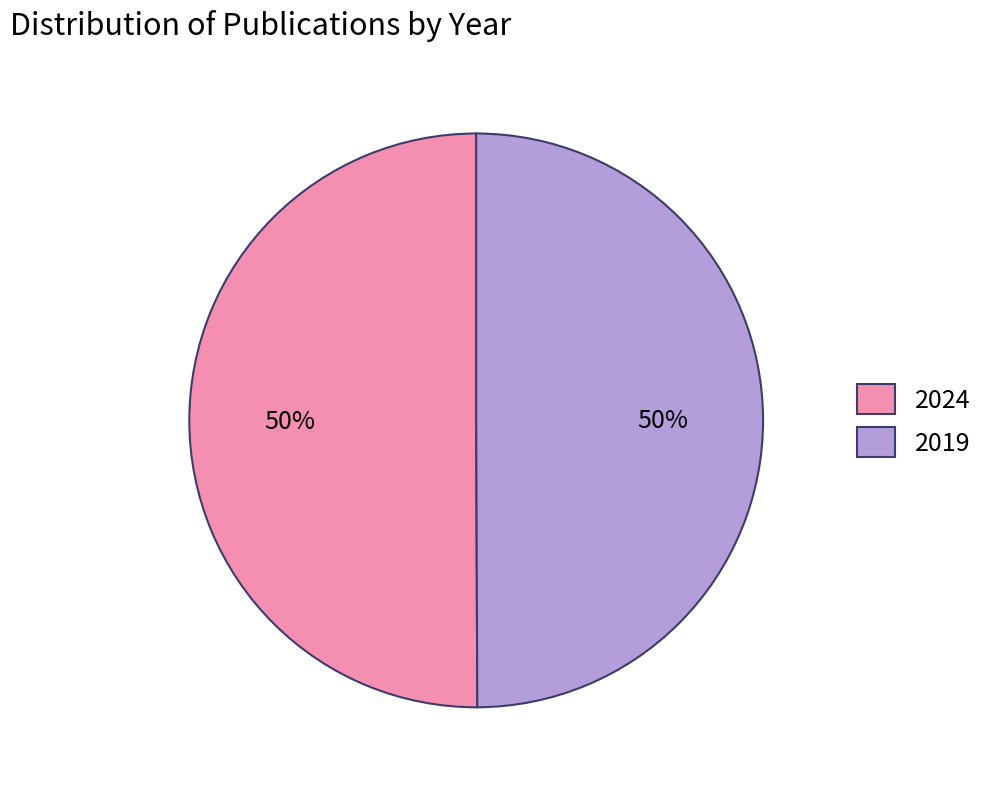

To the nearest percent, what is the combined percentage of 2019 and 2024?

100%